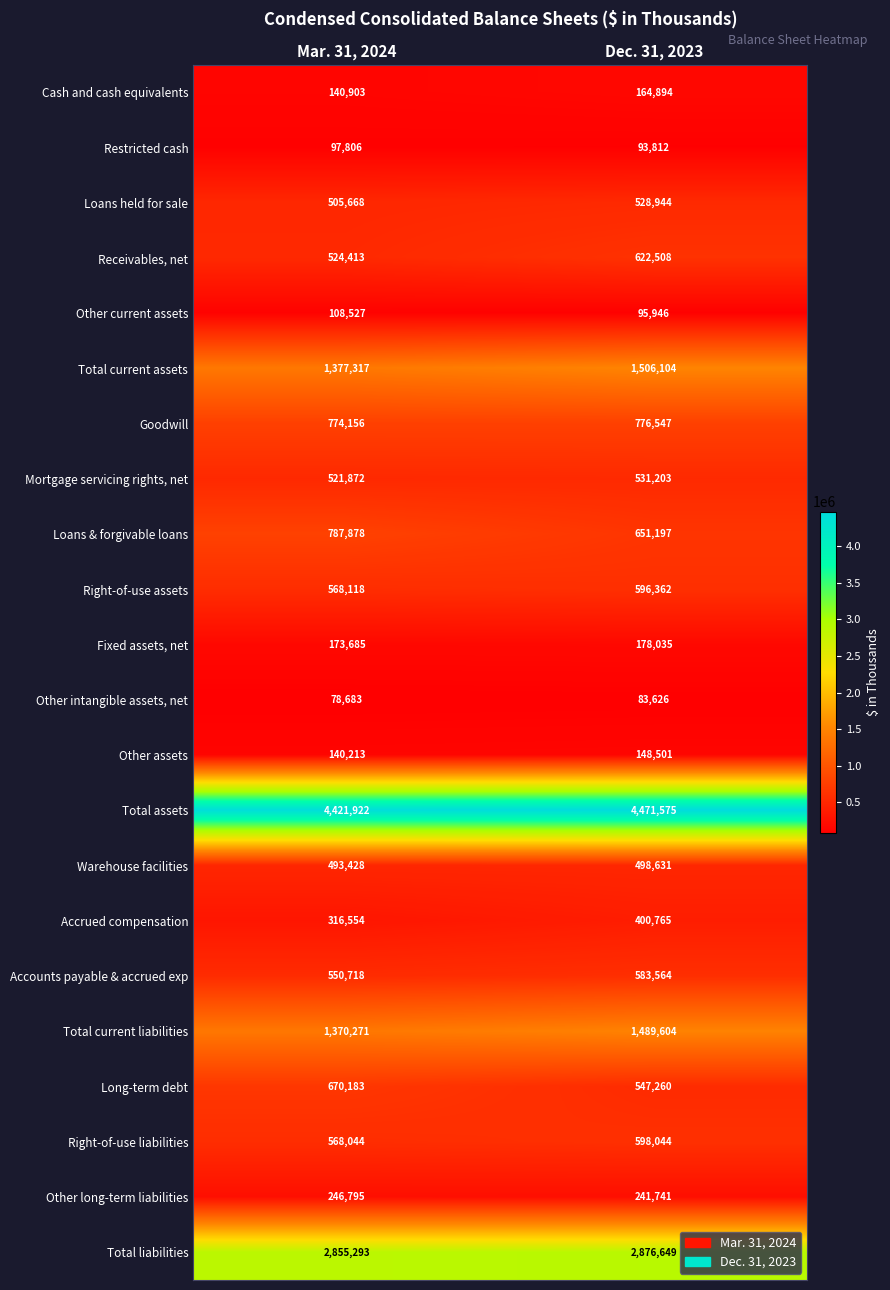

The value of Other intangible assets, net at Mar. 31, 2024 is 78683. True or false?

True